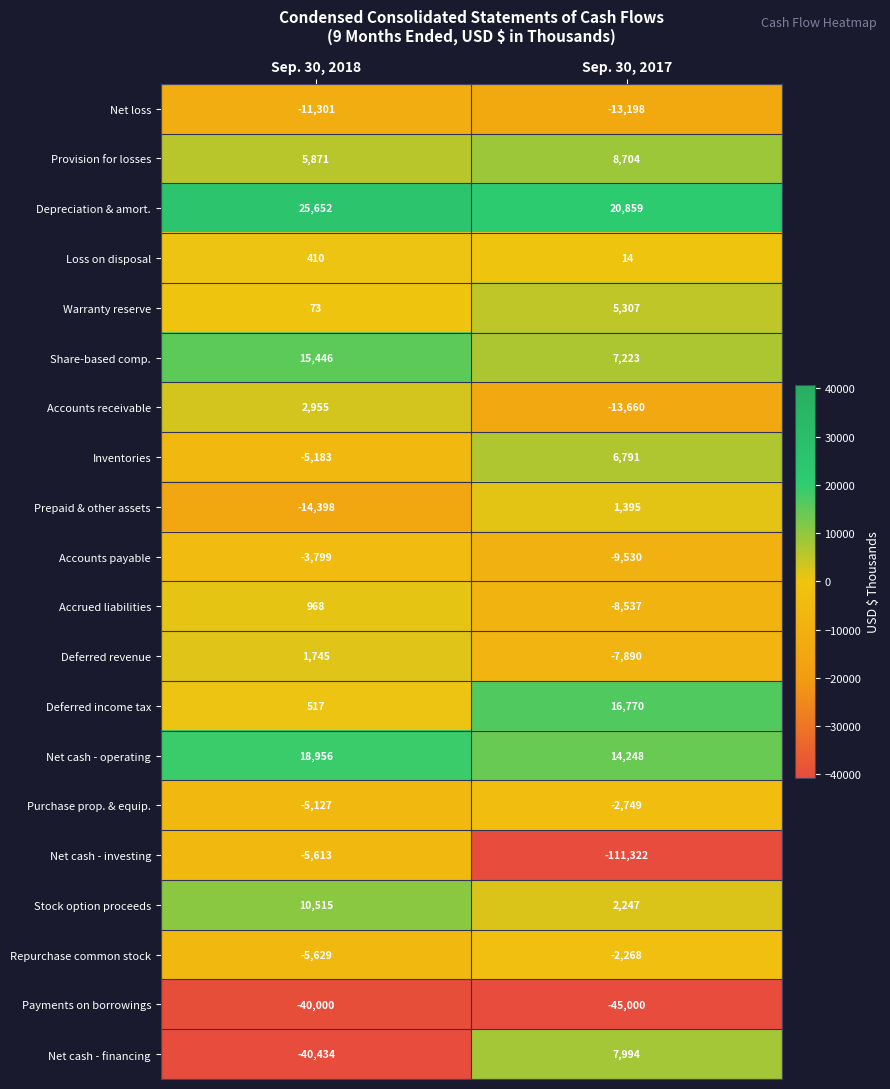

At Sep. 30, 2018, list the series in order from smallest to largest.

Net cash - financing, Payments on borrowings, Prepaid & other assets, Net loss, Repurchase common stock, Net cash - investing, Inventories, Purchase prop. & equip., Accounts payable, Warranty reserve, Loss on disposal, Deferred income tax, Accrued liabilities, Deferred revenue, Accounts receivable, Provision for losses, Stock option proceeds, Share-based comp., Net cash - operating, Depreciation & amort.